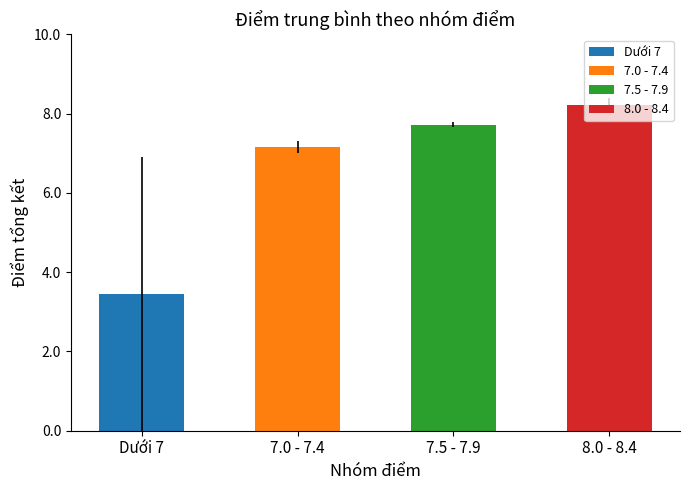

List the labels in order of value, smallest first.

Dưới 7, 7.0 - 7.4, 7.5 - 7.9, 8.0 - 8.4